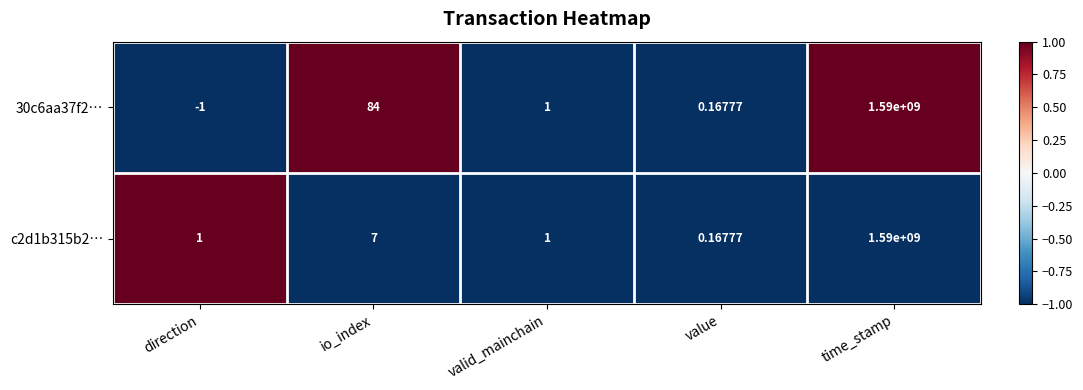

Which category has the highest value across all series?

time_stamp